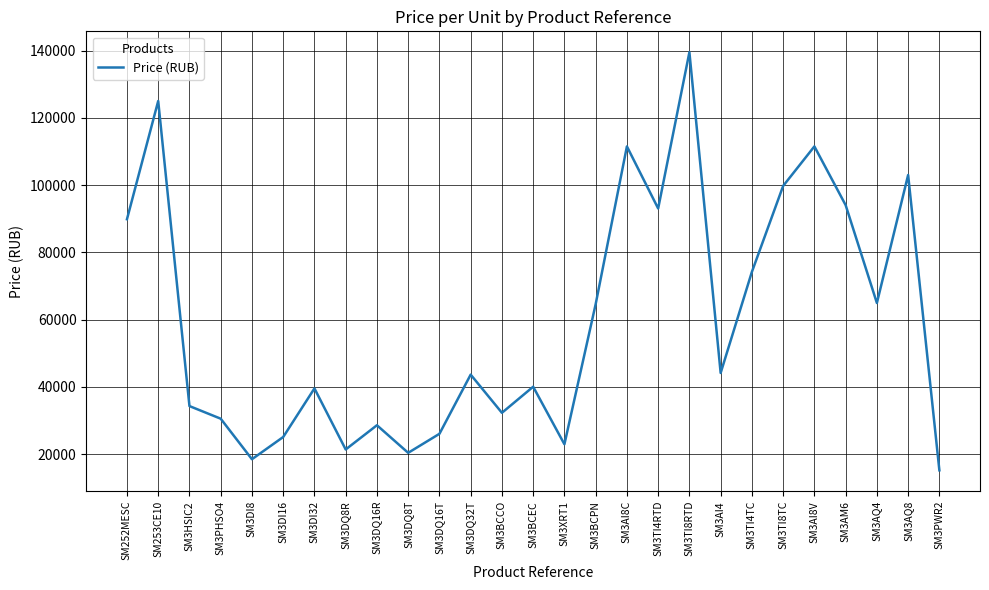

The value at SM3AQ4 is 39689. True or false?

False